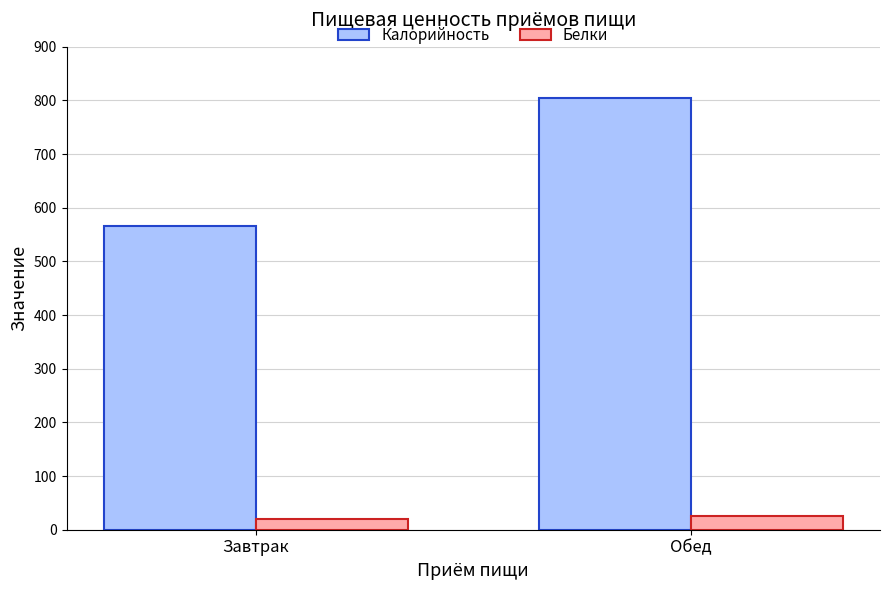

What position from the right is Обед?

1